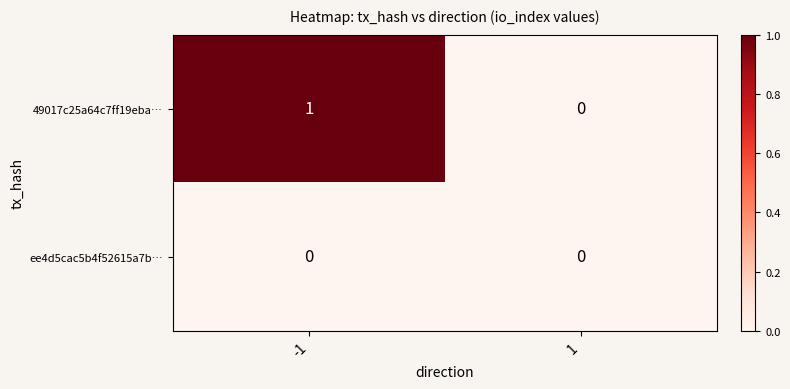

How many distinct data groups are displayed?

2